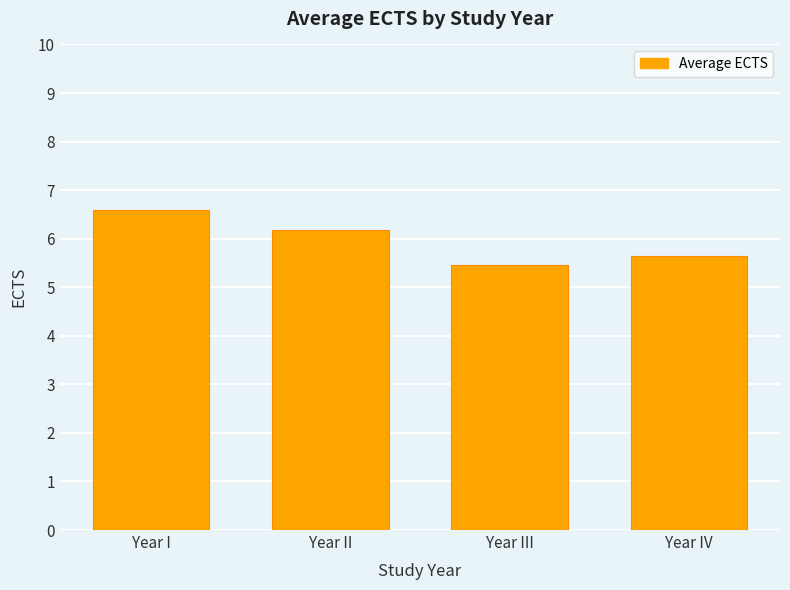

List the labels in order of value, smallest first.

Year III, Year IV, Year II, Year I